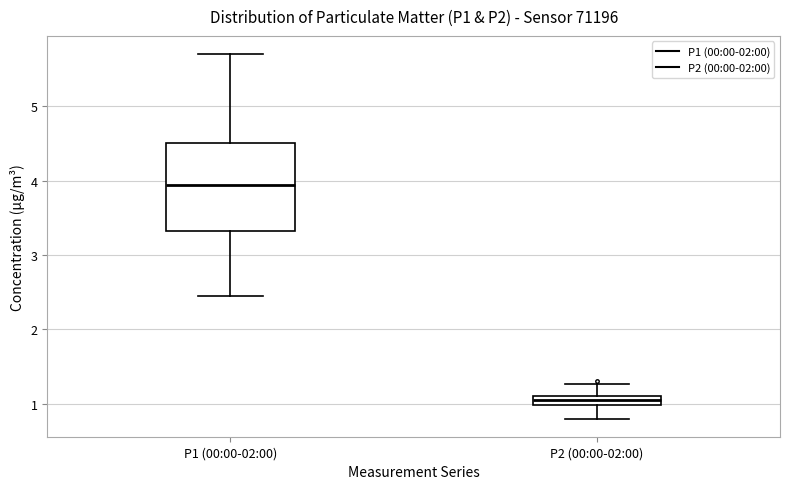

Comparing the boxes themselves (not the whiskers), which one is the tallest?

P1 (00:00-02:00)